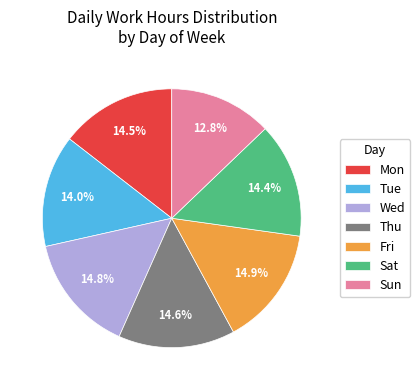

Which slice is the smallest?

Sun